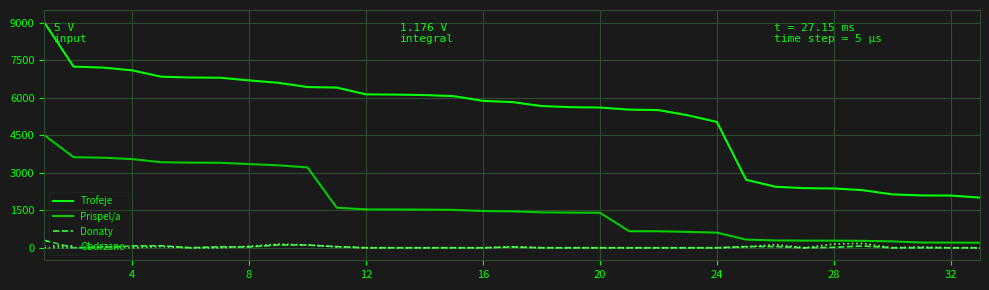

Which series has the widest spread of values?

Trofeje